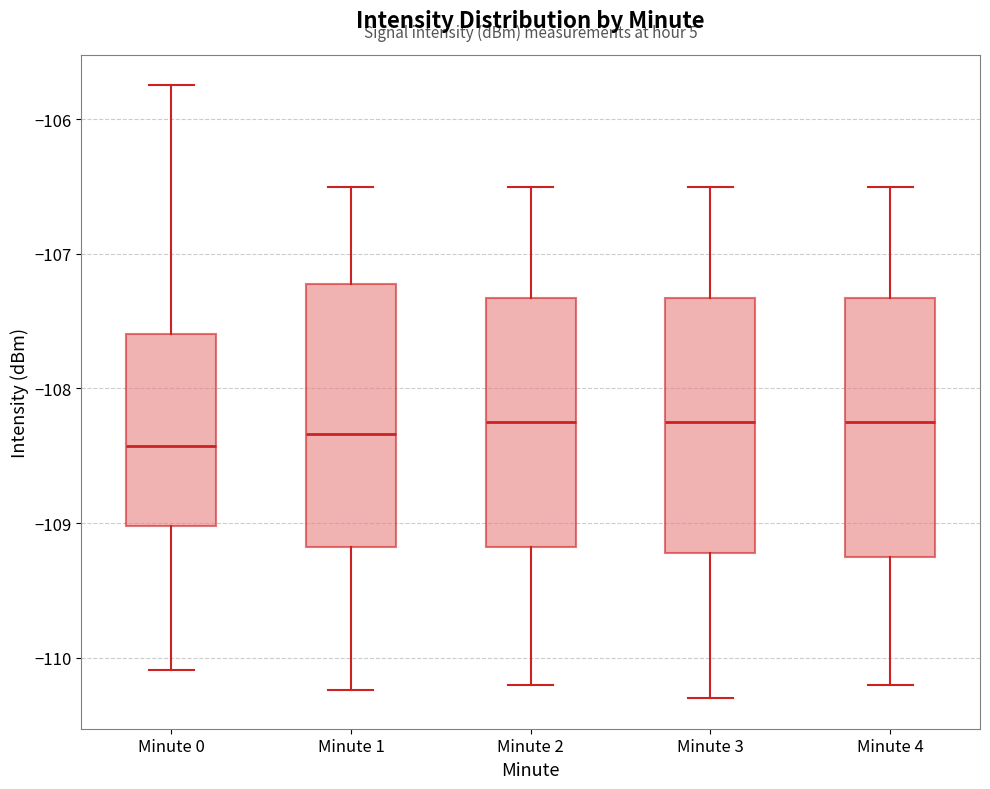

Reading left to right, transcribe this box plot: for each box, give where its median line is, the range the box spans, and where its two whiskers end, as read against the y-axis. The values are not printed on the chart, so give them approximately, as read against the axis.

Minute 0: median -108.4, box -109.0 to -107.6, whiskers -110.1 to -105.7
Minute 1: median -108.3, box -109.2 to -107.2, whiskers -110.2 to -106.5
Minute 2: median -108.2, box -109.2 to -107.3, whiskers -110.2 to -106.5
Minute 3: median -108.2, box -109.2 to -107.3, whiskers -110.3 to -106.5
Minute 4: median -108.2, box -109.2 to -107.3, whiskers -110.2 to -106.5